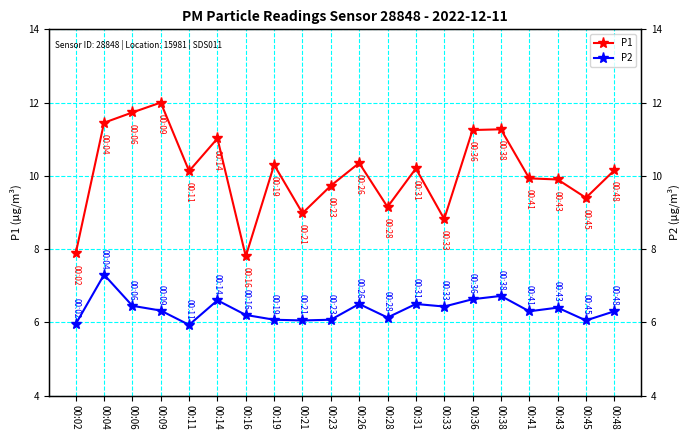

What is the difference between the second highest and minimum values in the P2 series?

0.8